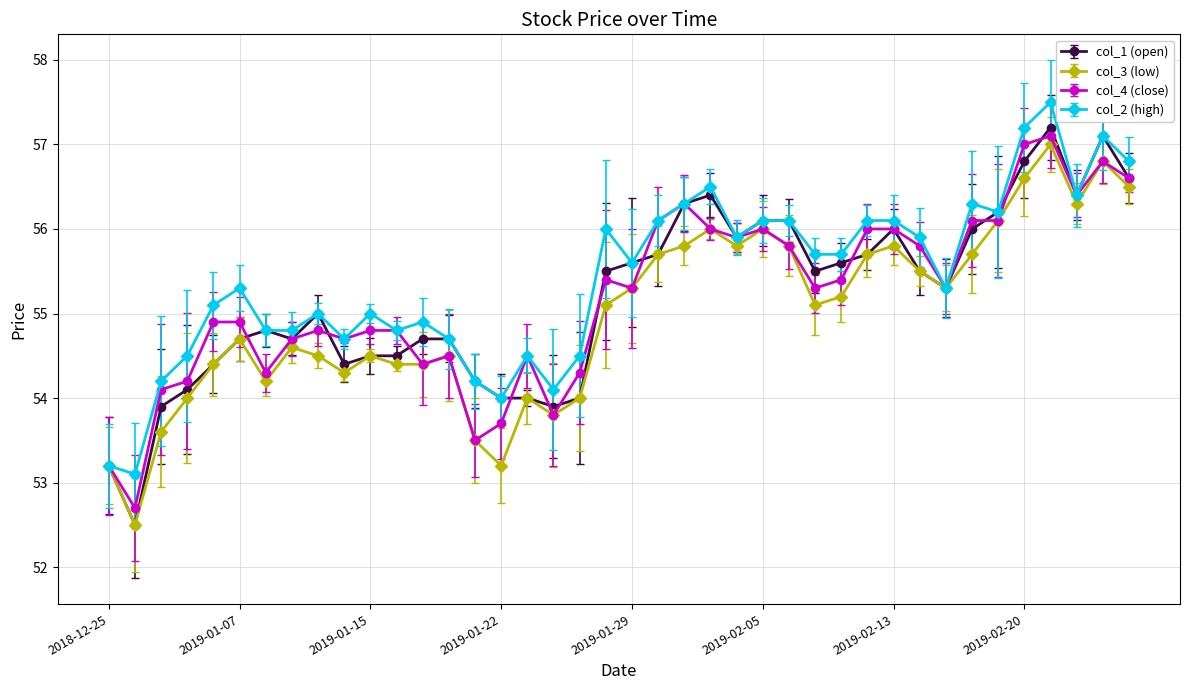

How many lines are shown in the chart?

4